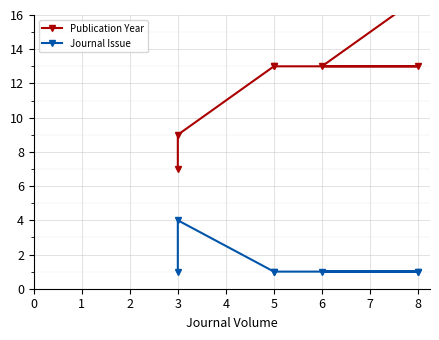

What is the sum of all Journal Issue values?

10